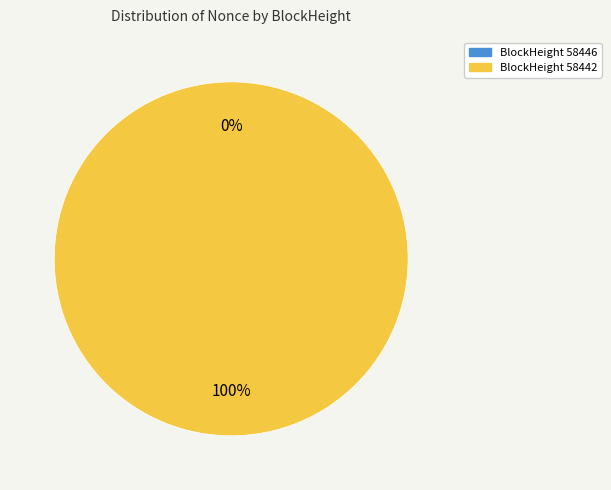

Rank the categories by value from lowest to highest.

58446, 58442